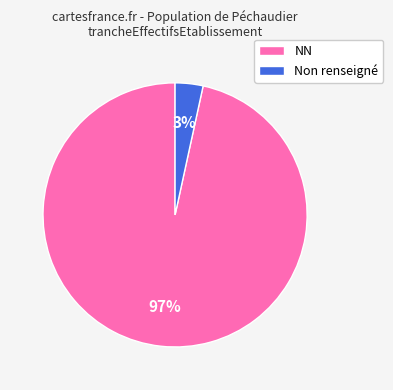

Which category has the smallest portion of the pie?

Non renseigné